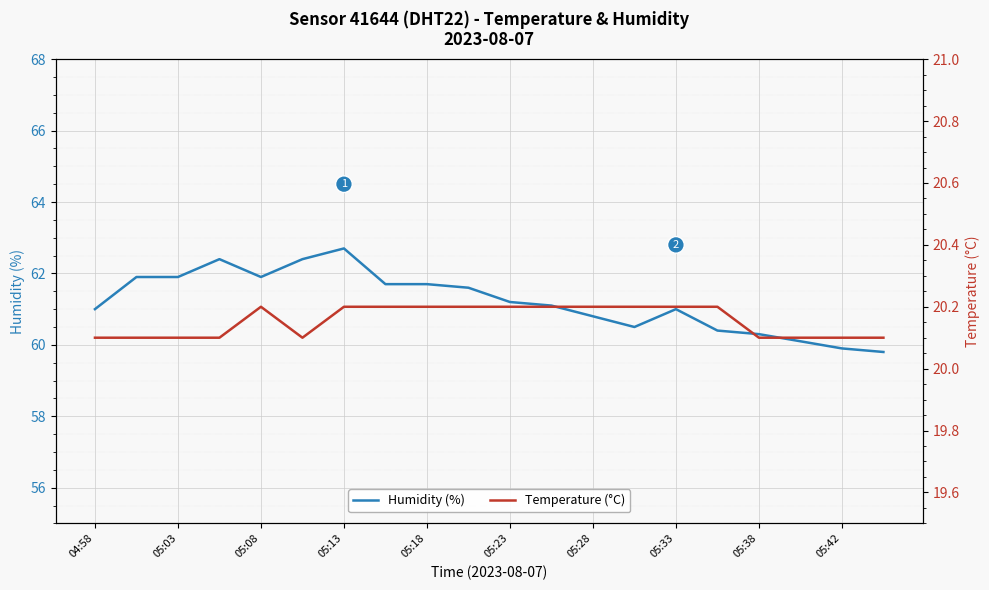

True or false: Humidity (%) and Temperature (°C) intersect in this chart.

False